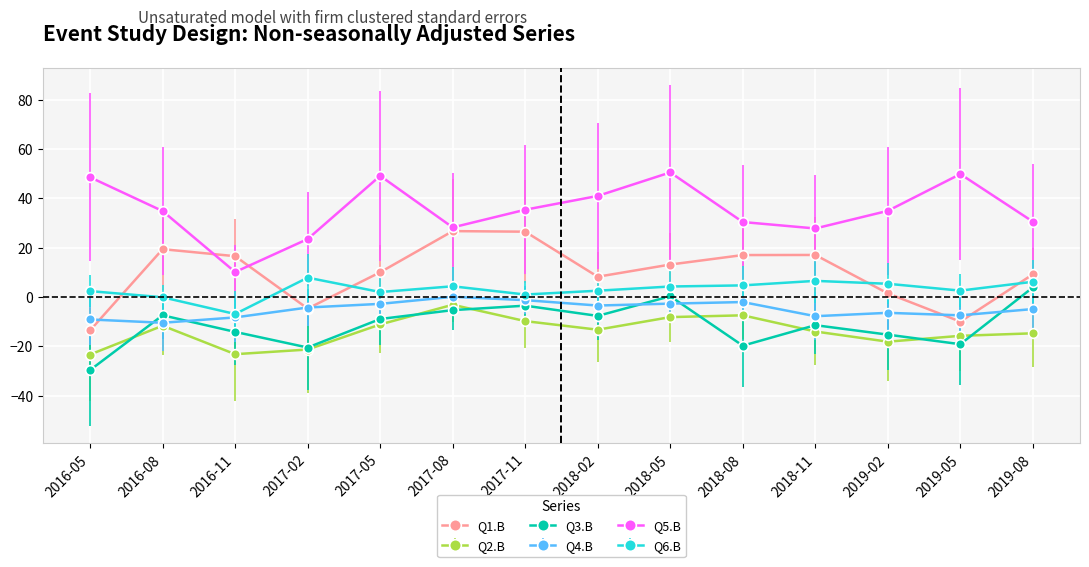

Is it true that Q6.B equals 1.0 at 2017-11?

True